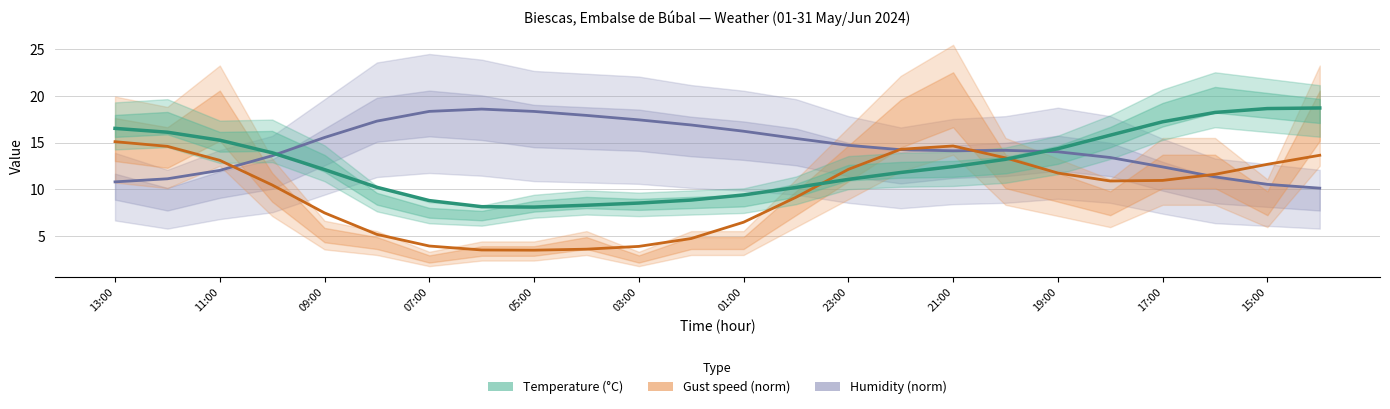

After their last crossing, which series has the higher values: Humidity (norm) or Temperature (°C)?

Temperature (°C)